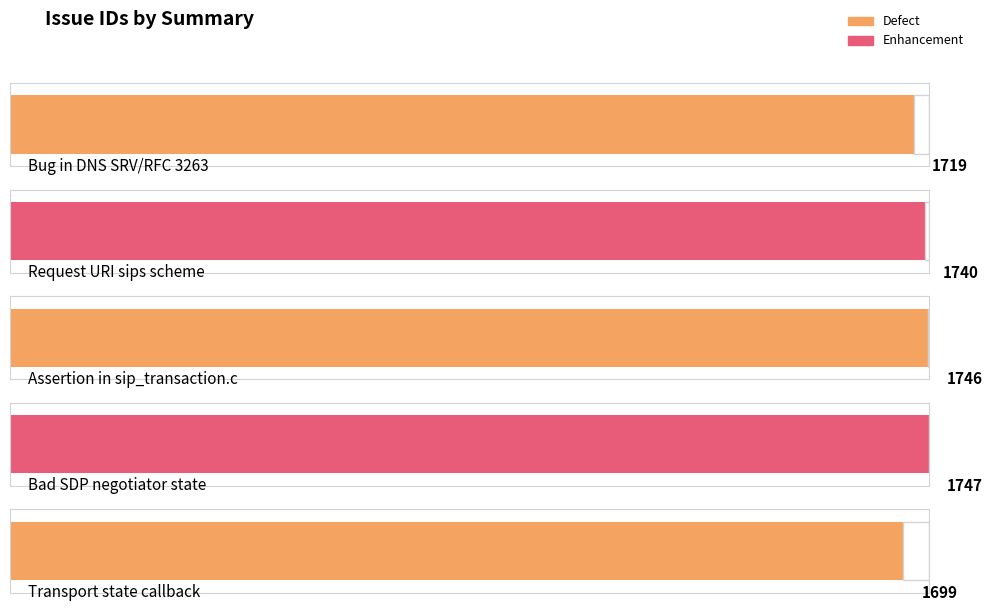

Reading left to right, what are all the values shown in this chart?

1719	1740	1746	1747	1699